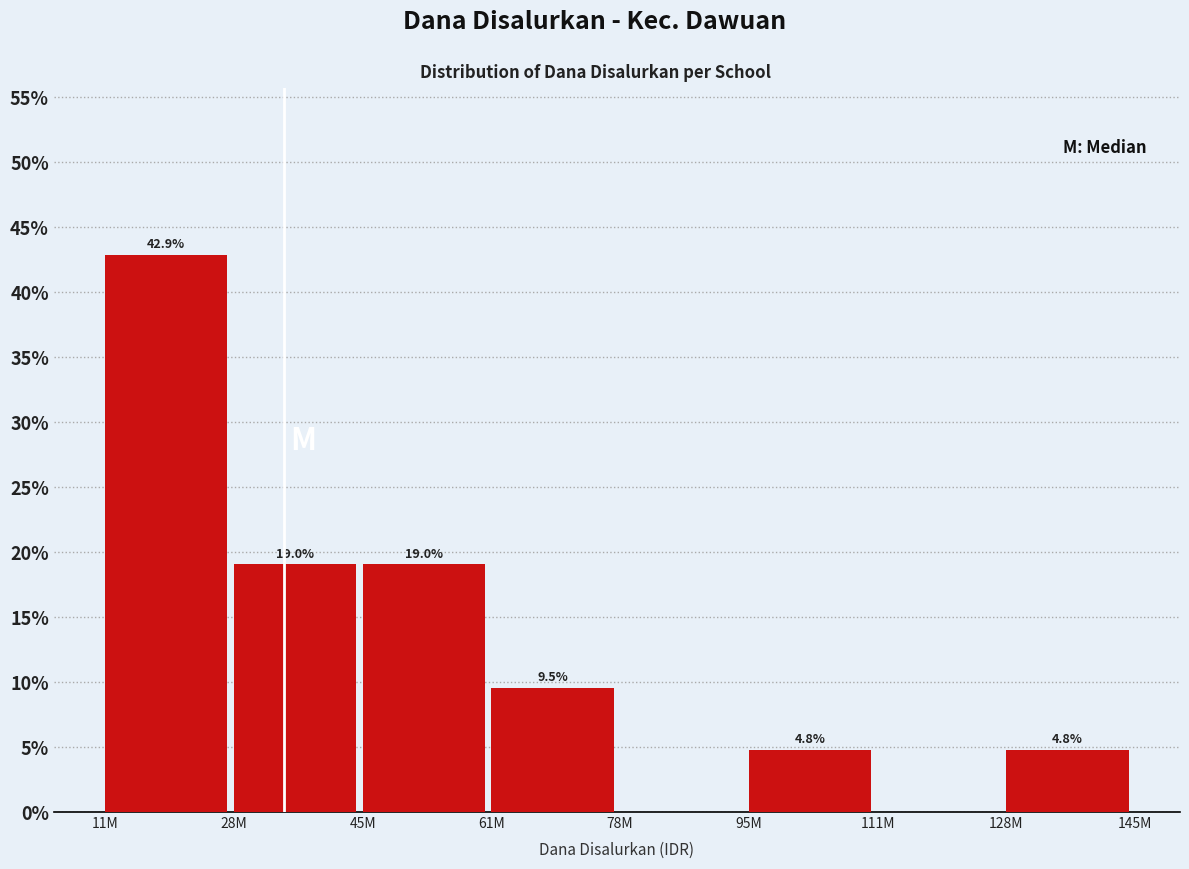

Reading left to right, extract all data points from this chart.

11M=42.9	28M=19.0	45M=19.0	61M=9.5	78M=0.0	95M=4.8	111M=0.0	128M=4.8